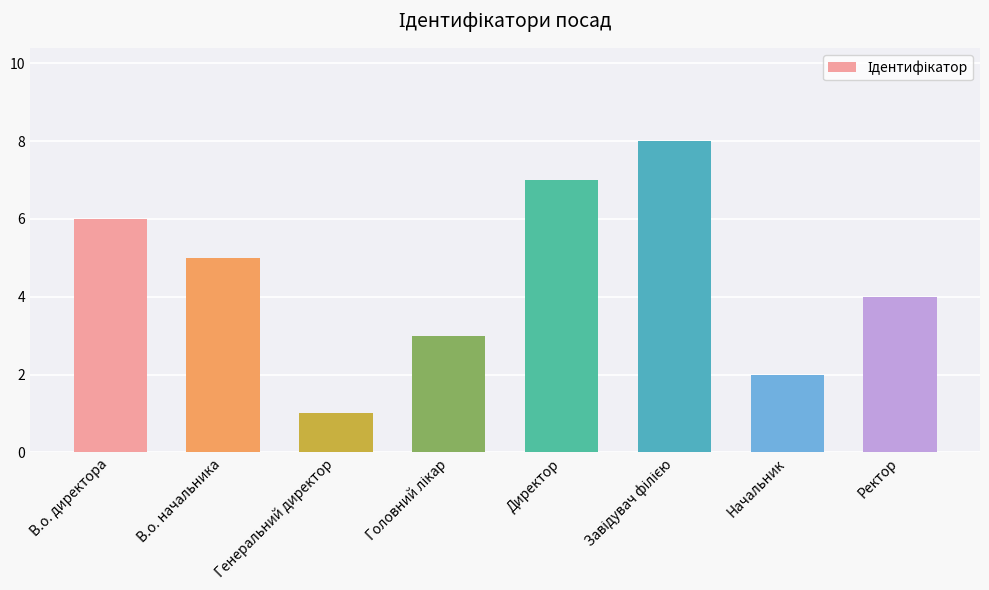

What is the sum of all values?

36